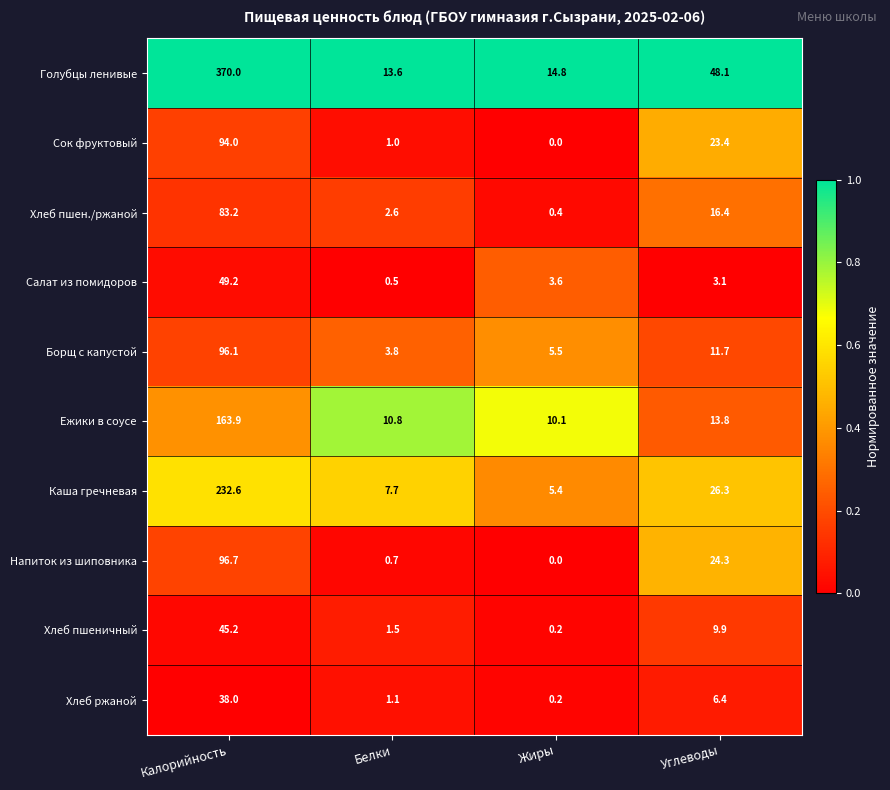

The value of Хлеб ржаной at Белки is 1.6. True or false?

False